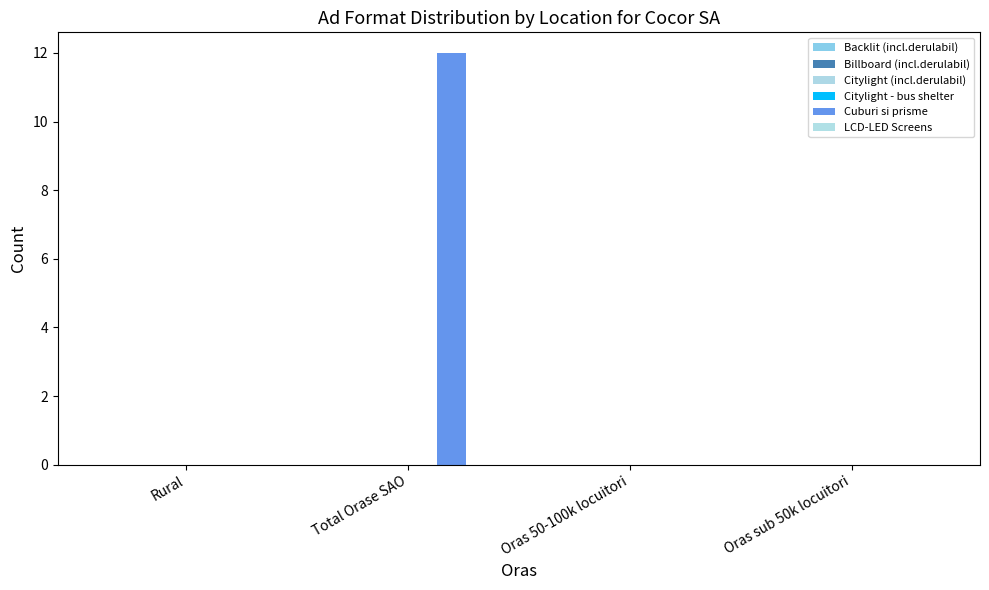

How many series are shown in this chart?

1